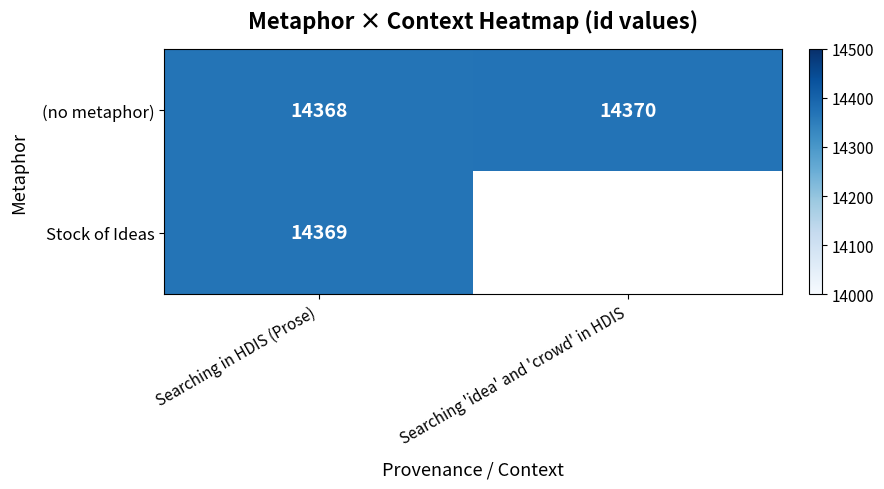

At Searching in HDIS (Prose), list the series in order from smallest to largest.

(no metaphor), Stock of Ideas